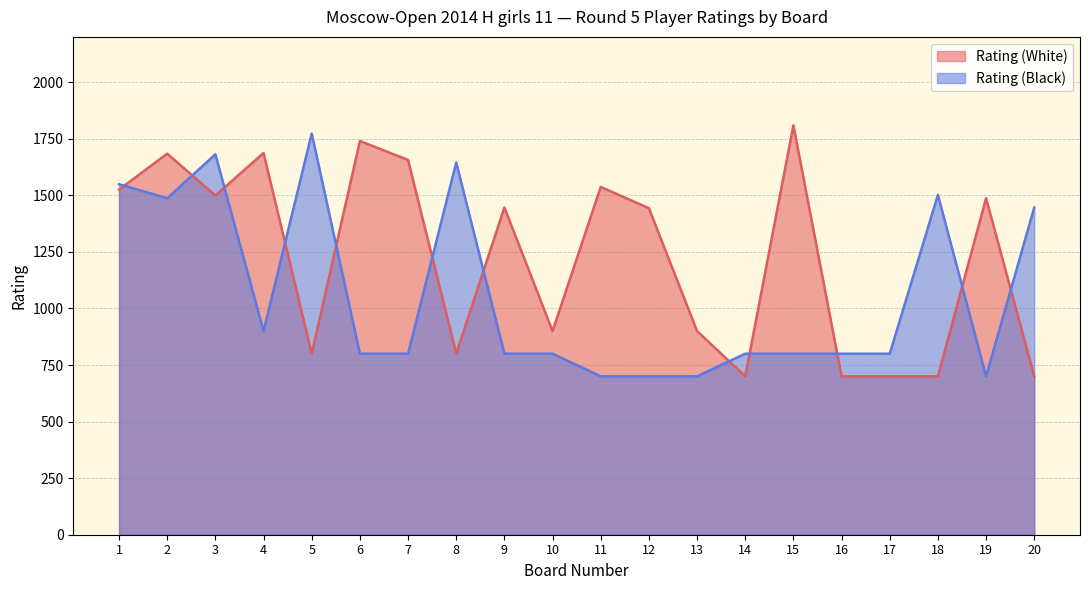

What is the total value across all series at 8?

2445